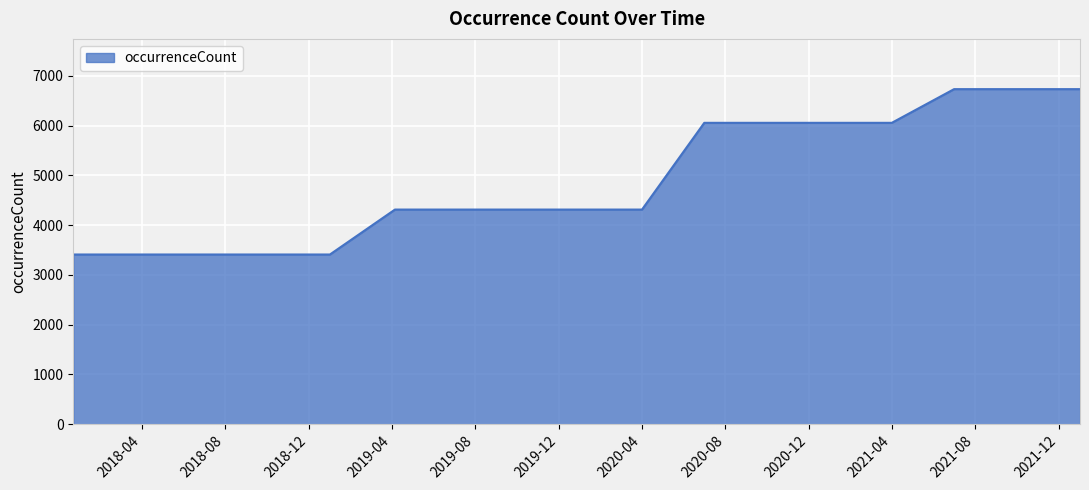

What is the smallest value displayed?

3409